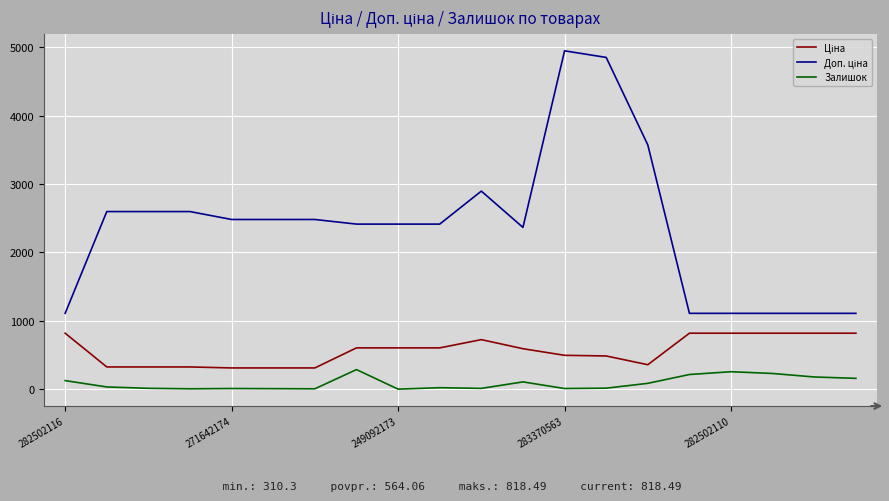

What is the difference between the maximum and minimum values in the Залишок series?

286.0